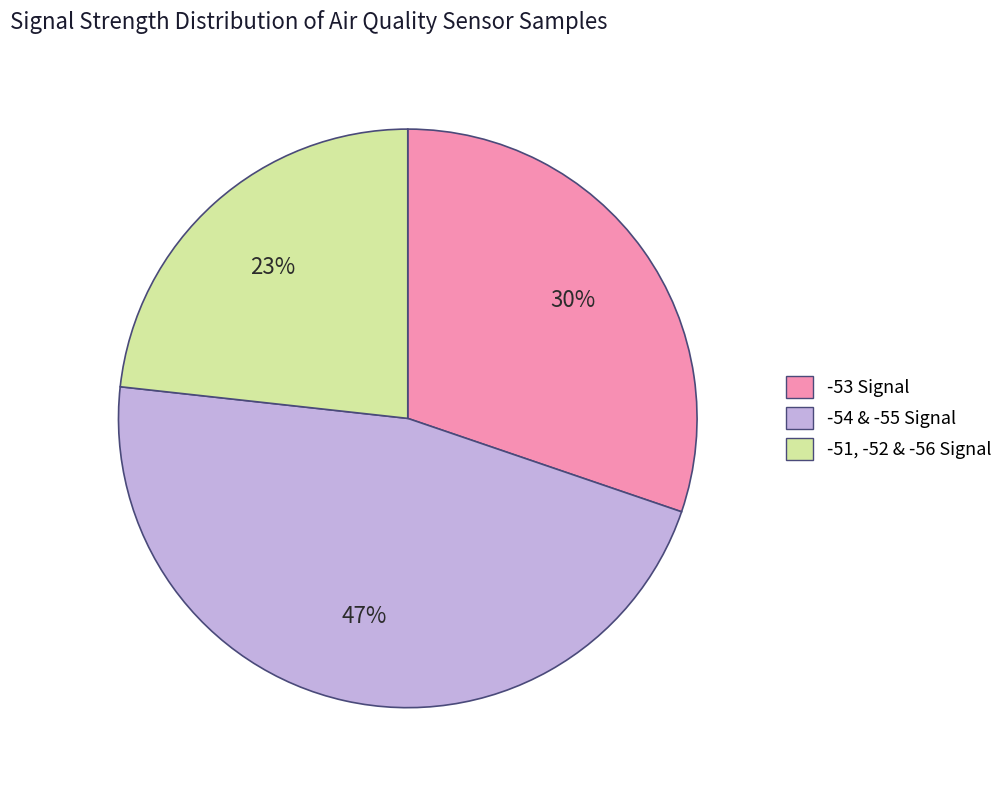

Is there any slice that represents more than half of the pie?

No